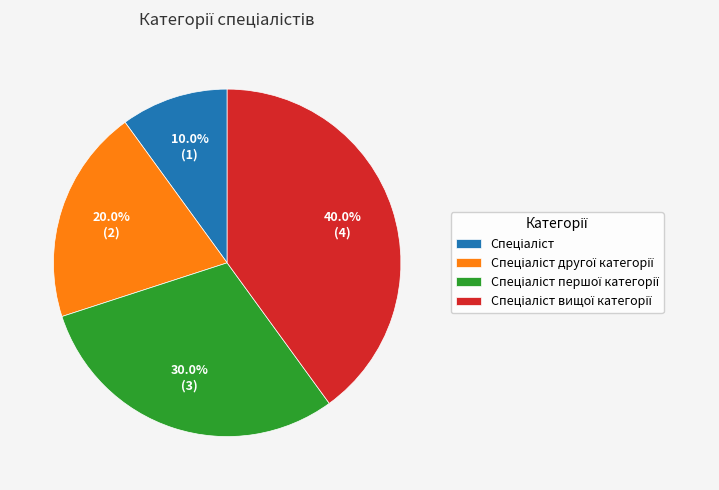

Is there any slice that represents more than half of the pie?

No